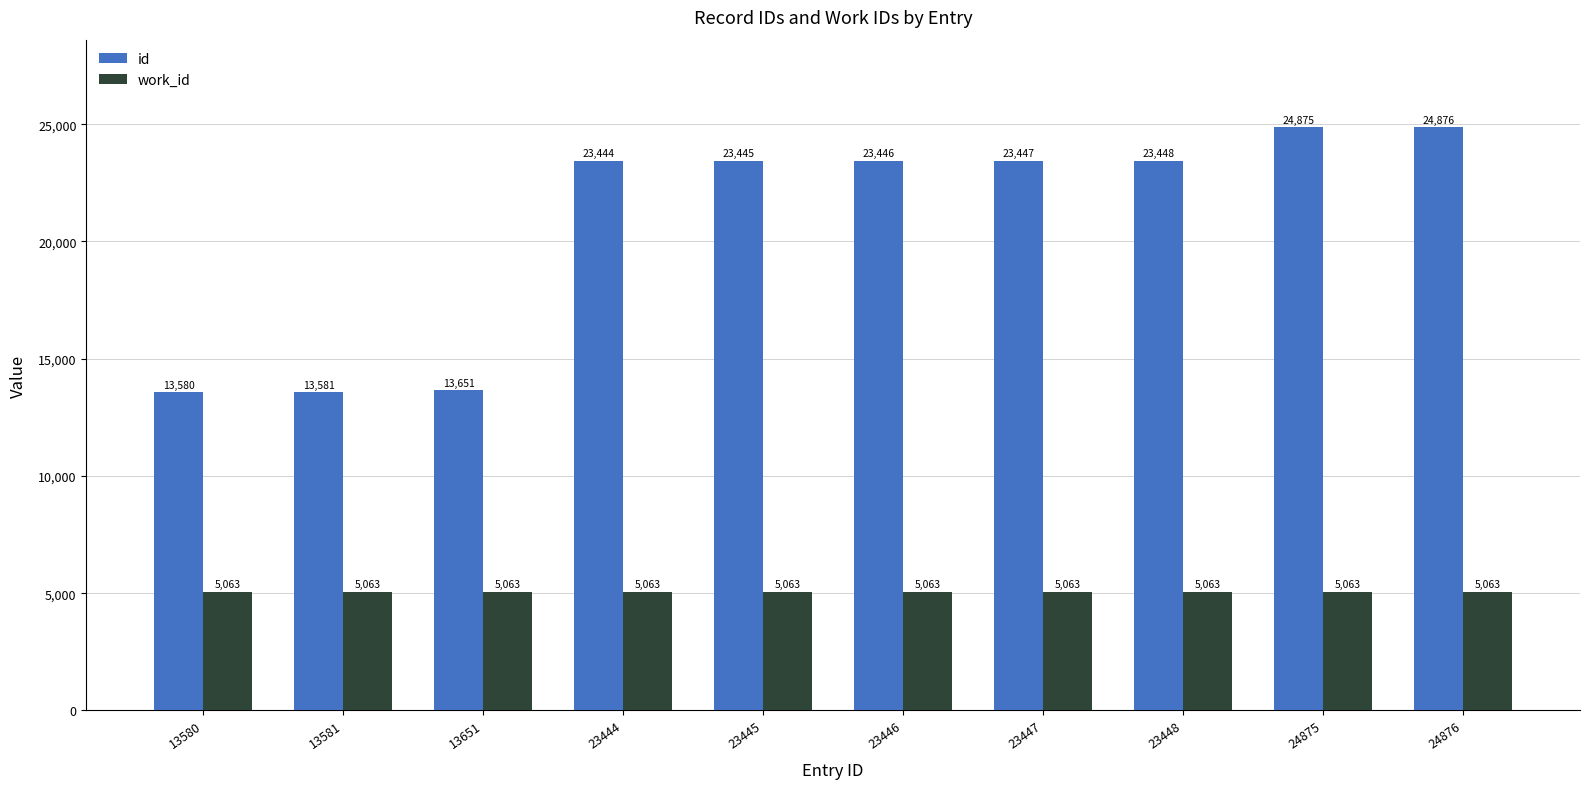

How many distinct data groups are displayed?

2